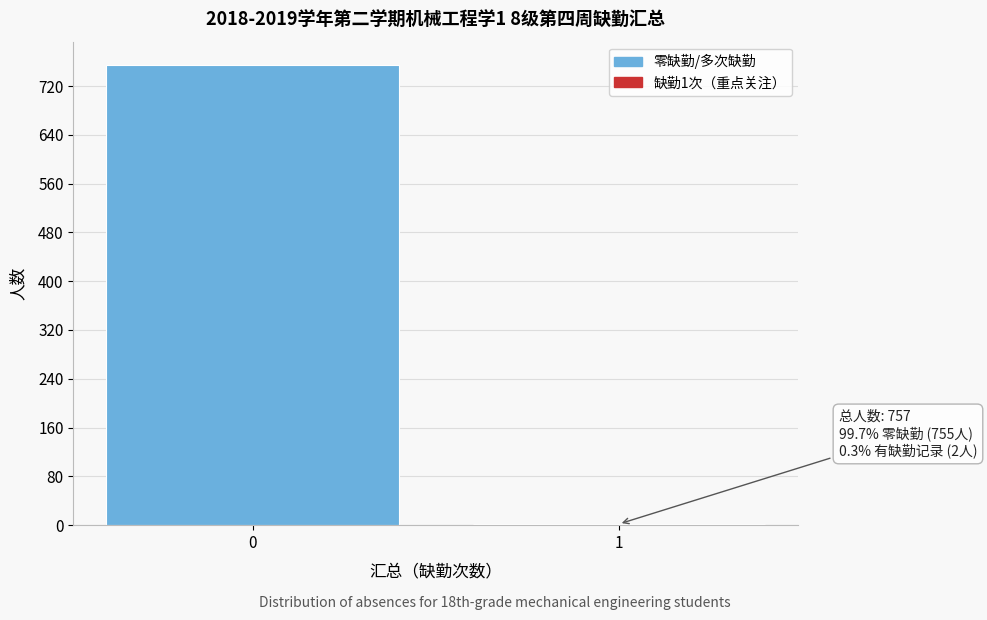

Reading right to left, what are all the values shown in this chart?

1=2	0=755